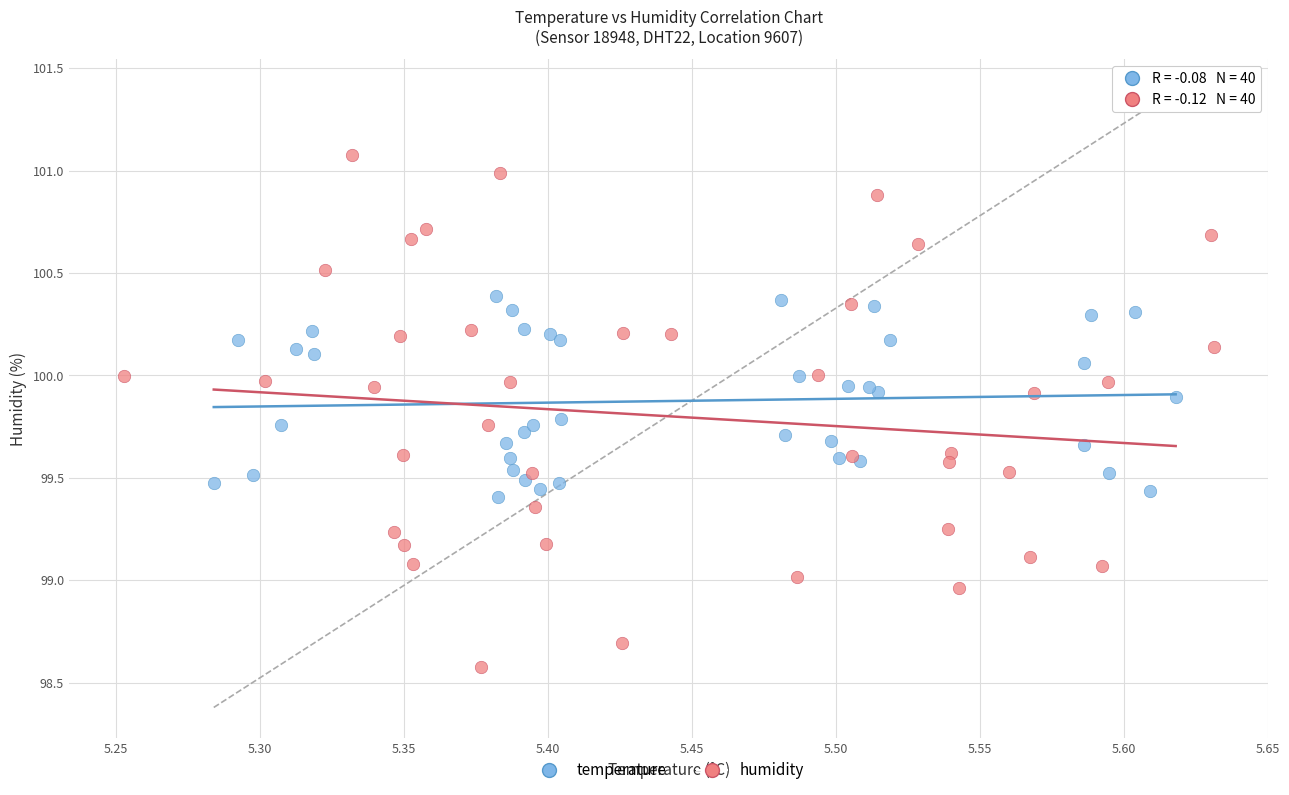

Which series contains the highest Y value?

humidity